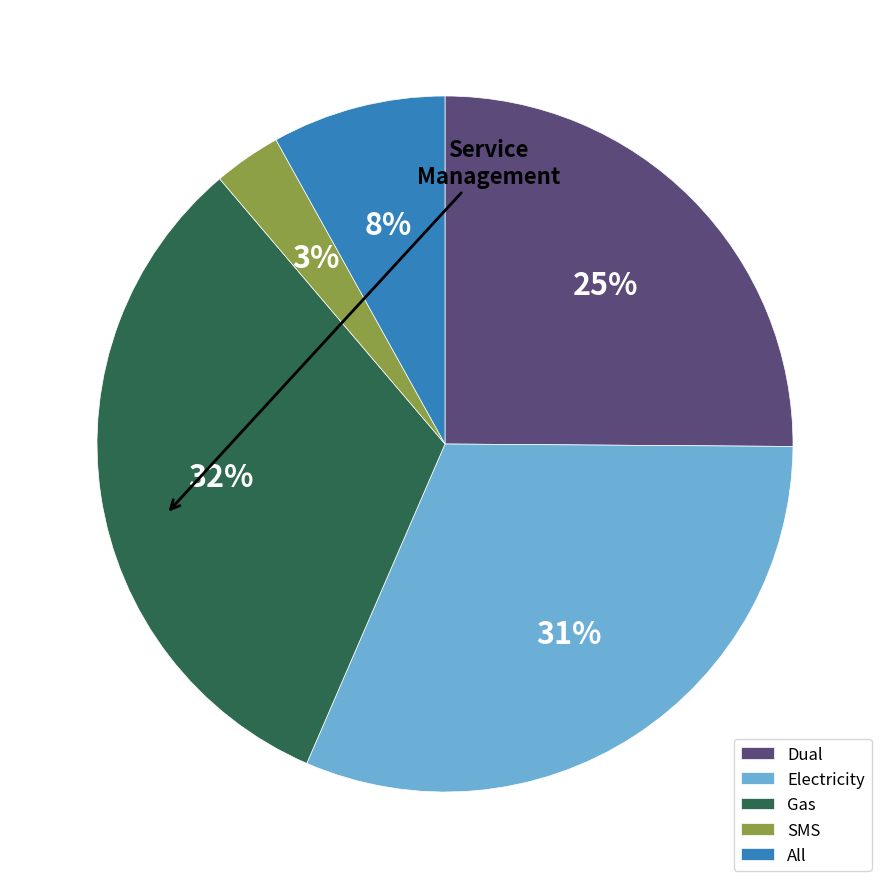

To the nearest percent, what portion does All represent?

8%